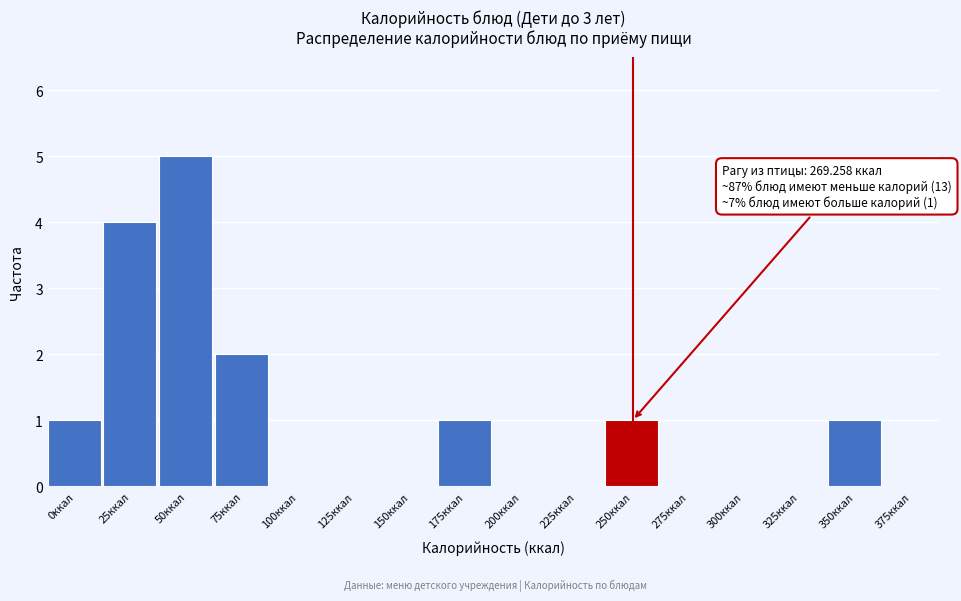

Reading left to right, transcribe all the data shown in this chart.

0ккал=1	25ккал=4	50ккал=5	75ккал=2	100ккал=0	125ккал=0	150ккал=0	175ккал=1	200ккал=0	225ккал=0	250ккал=1	275ккал=0	300ккал=0	325ккал=0	350ккал=1	375ккал=0